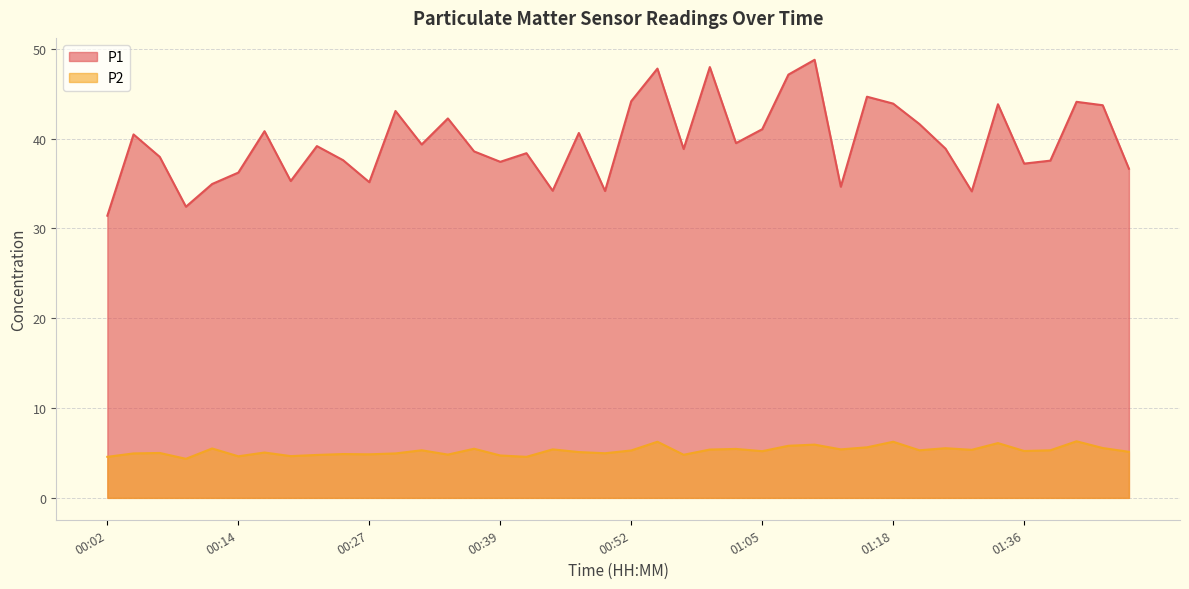

What is the difference between the P1 values at 00:02 and 01:46?

5.2